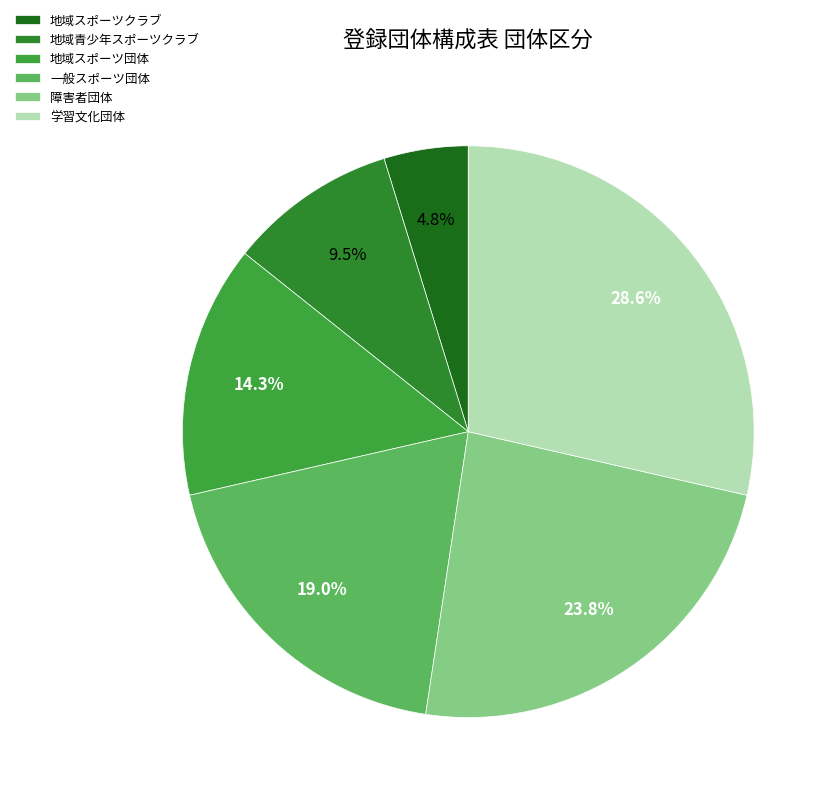

To the nearest percent, what portion does 学習文化団体 represent?

29%